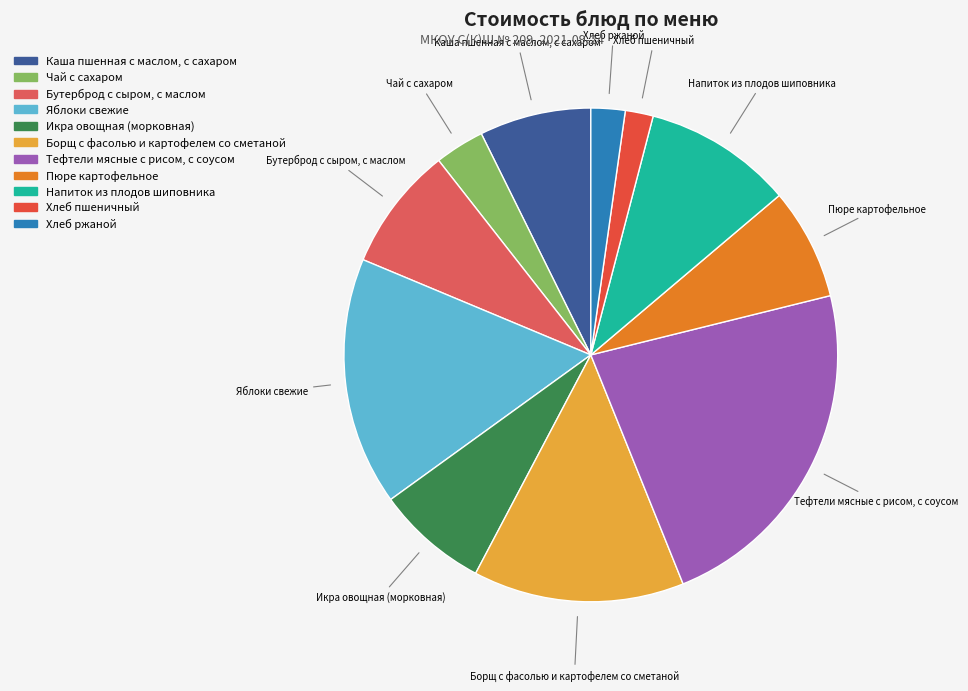

Which category has the biggest portion of the pie?

Тефтели мясные с рисом, с соусом